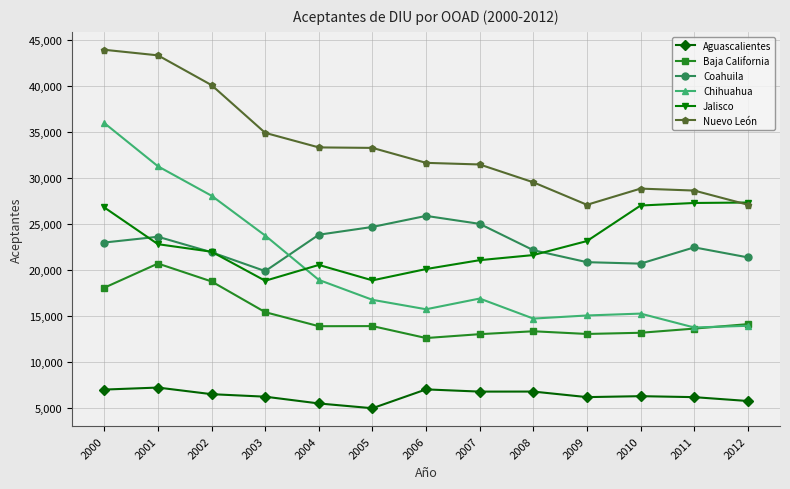

True or false: Baja California and Aguascalientes intersect in this chart.

False